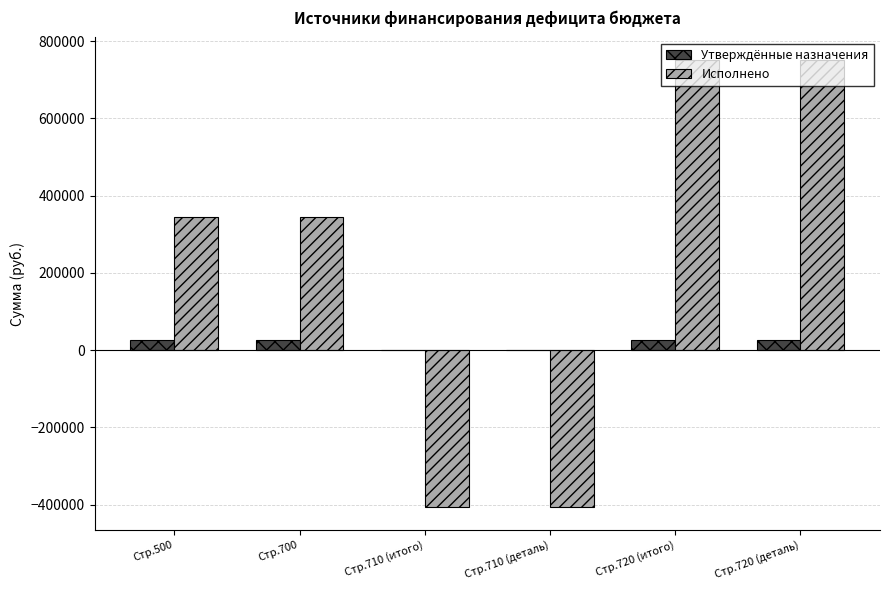

Reading right to left, extract all data points from this chart.

Утверждённые назначения: Стр.720 (деталь)=26000.0	Стр.720 (итого)=26000.0	Стр.710 (деталь)=0.0	Стр.710 (итого)=0.0	Стр.700=26000.0	Стр.500=26000.0
Исполнено: Стр.720 (деталь)=751510.8	Стр.720 (итого)=751510.8	Стр.710 (деталь)=-407022.8	Стр.710 (итого)=-407022.8	Стр.700=344488.1	Стр.500=344488.1